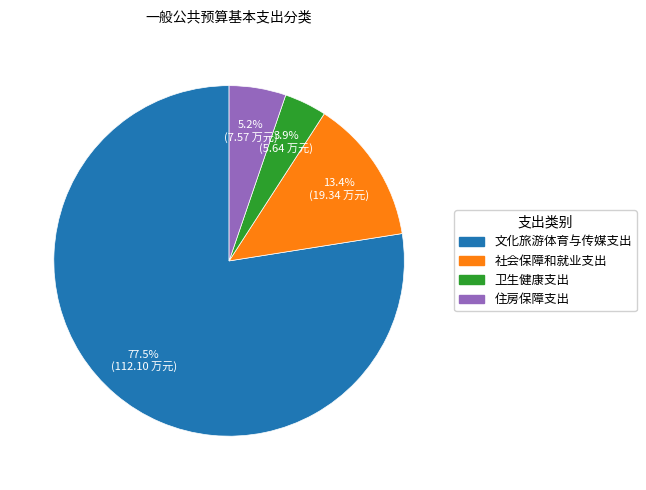

What is the largest slice in the pie chart?

文化旅游体育与传媒支出